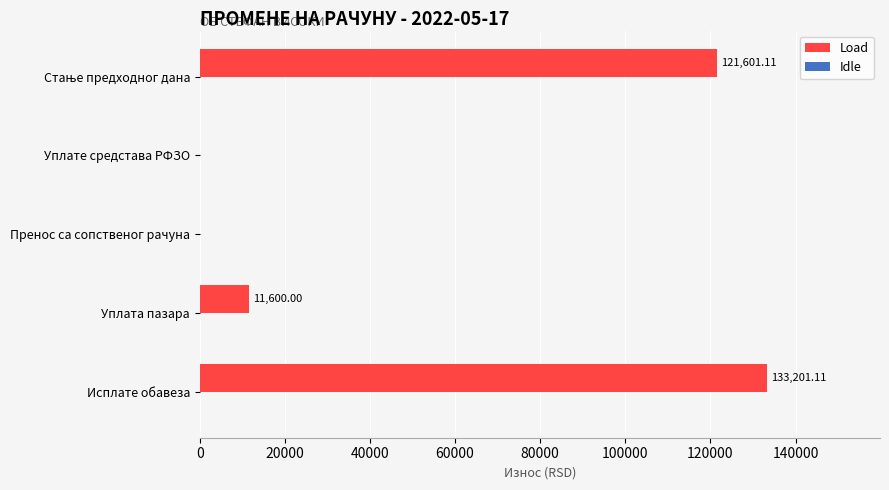

At which label is the value closest to 66600?

Уплата пазара